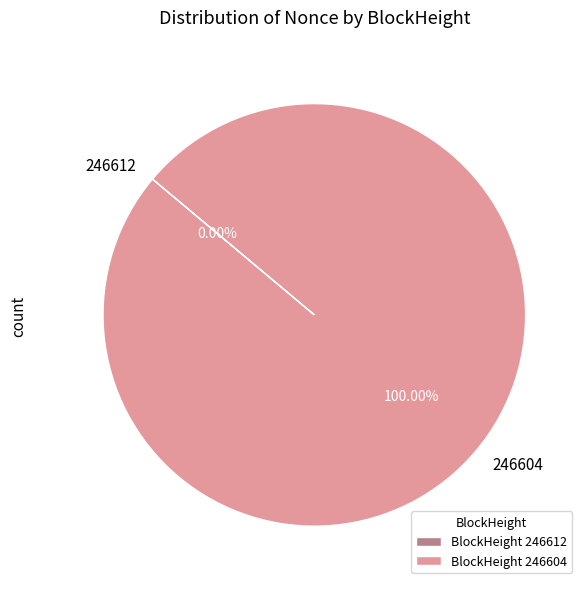

Which slice represents more than half of the pie?

246604